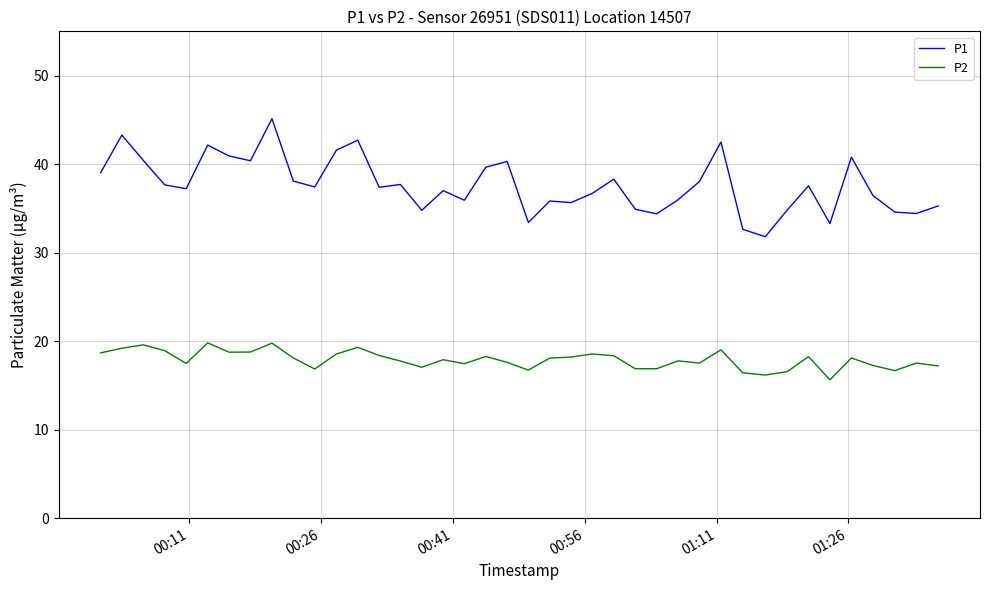

Which series has the largest total across all categories?

P1